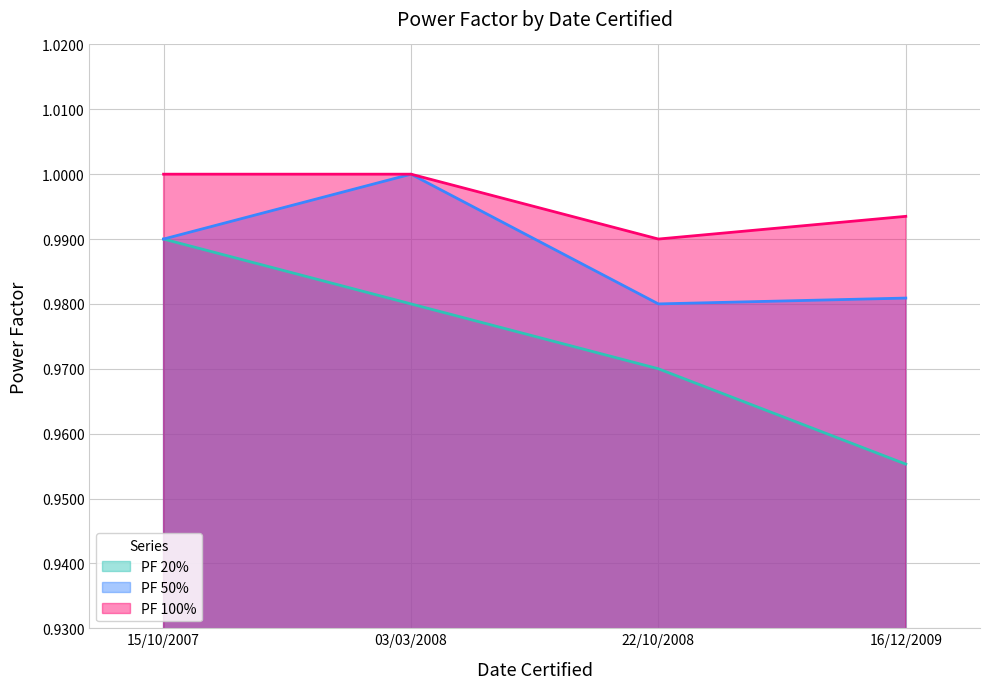

What is the sum of all PF 100% values?

4.0